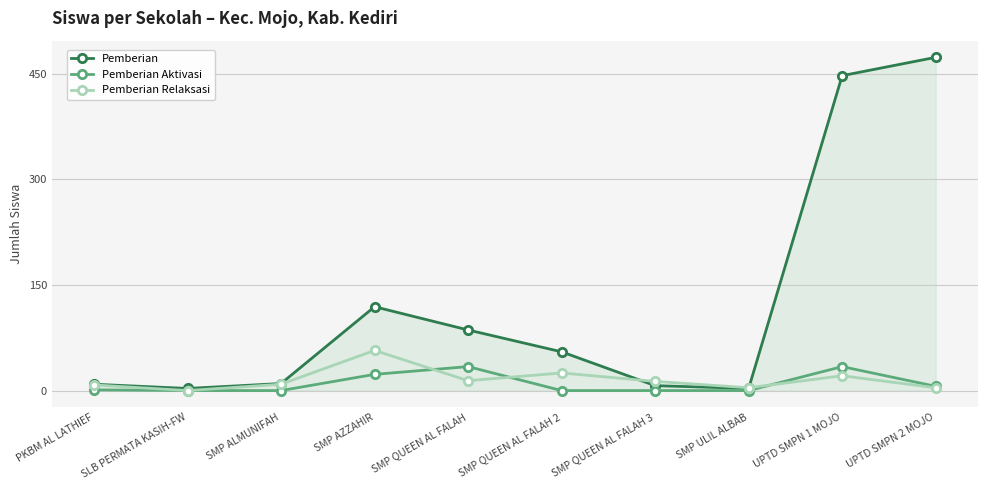

Between SMP QUEEN AL FALAH 3 and UPTD SMPN 2 MOJO, which series saw the biggest shift?

Pemberian